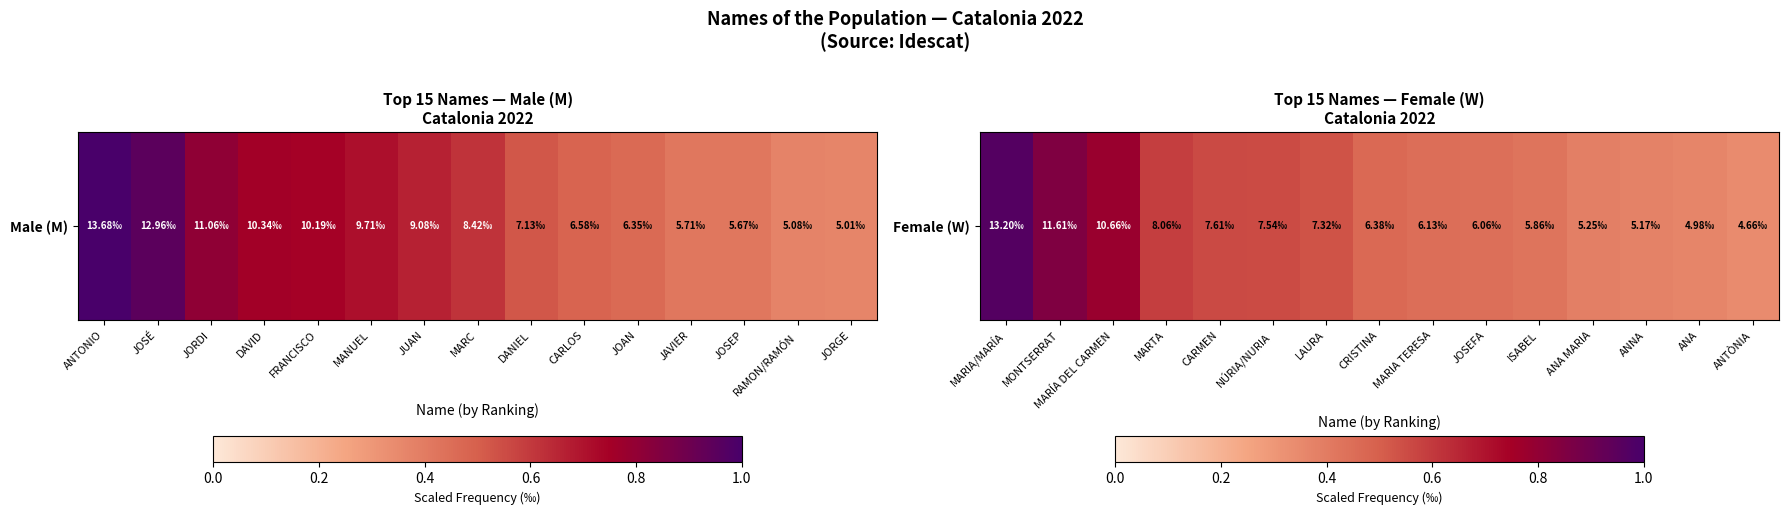

What is the difference between the maximum and minimum values?

0.6